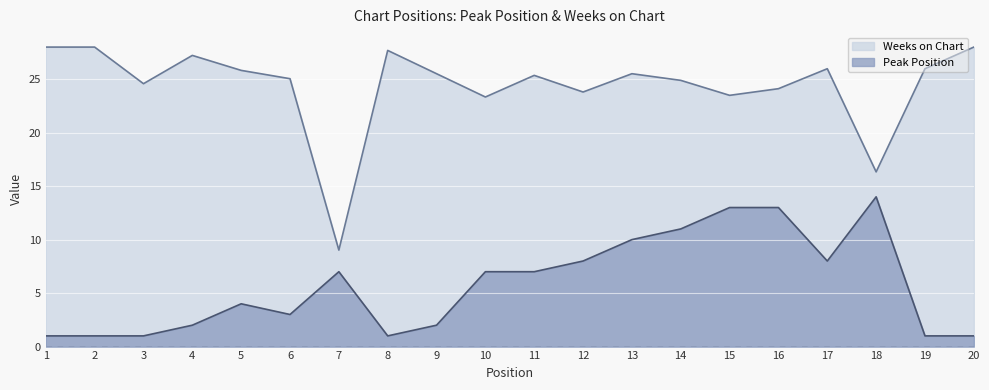

Is it true that Weeks on Chart equals 38.9 at 15?

False